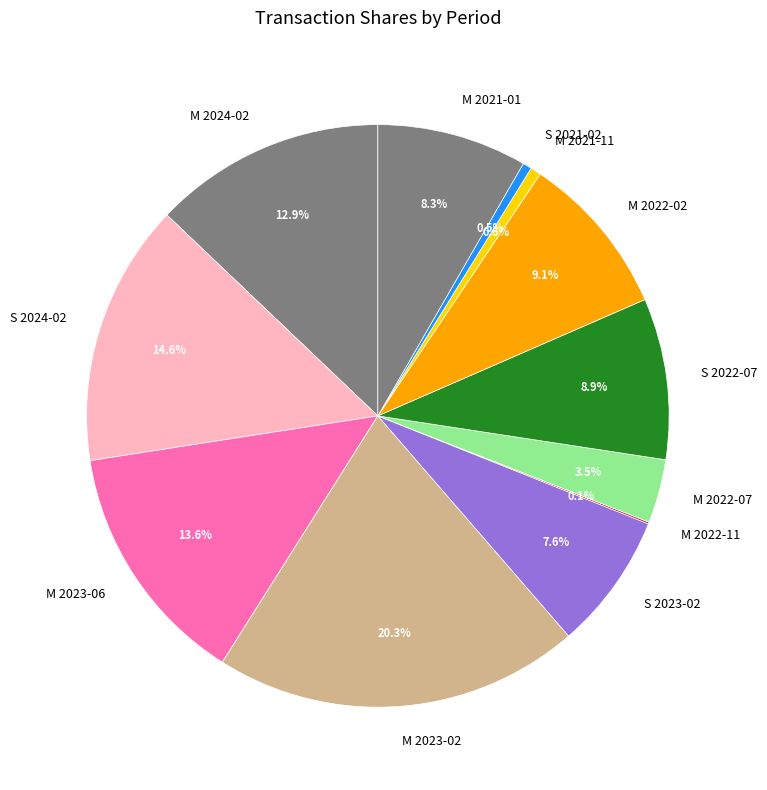

What is the largest slice in the pie chart?

M 2023-02